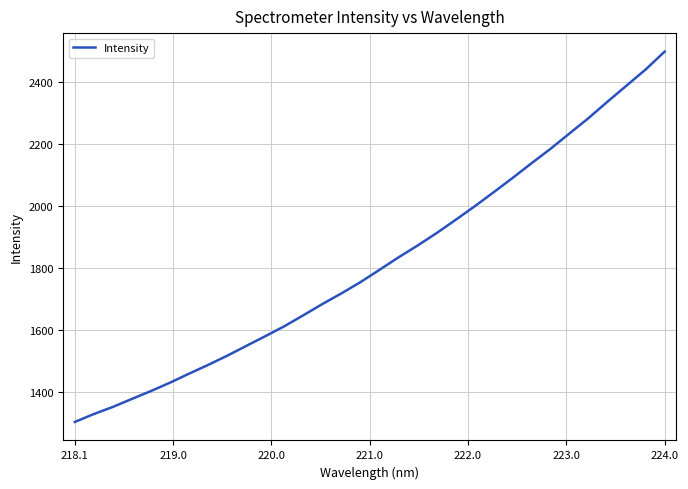

What is the difference between the maximum and minimum values?

1194.5